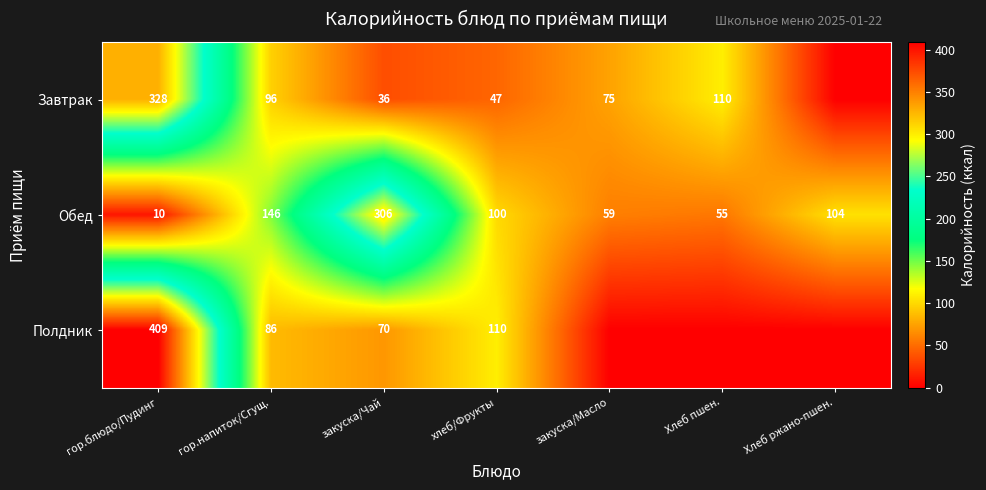

Where is Обед nearest to the value 158?

гор.напиток/Сгущ.